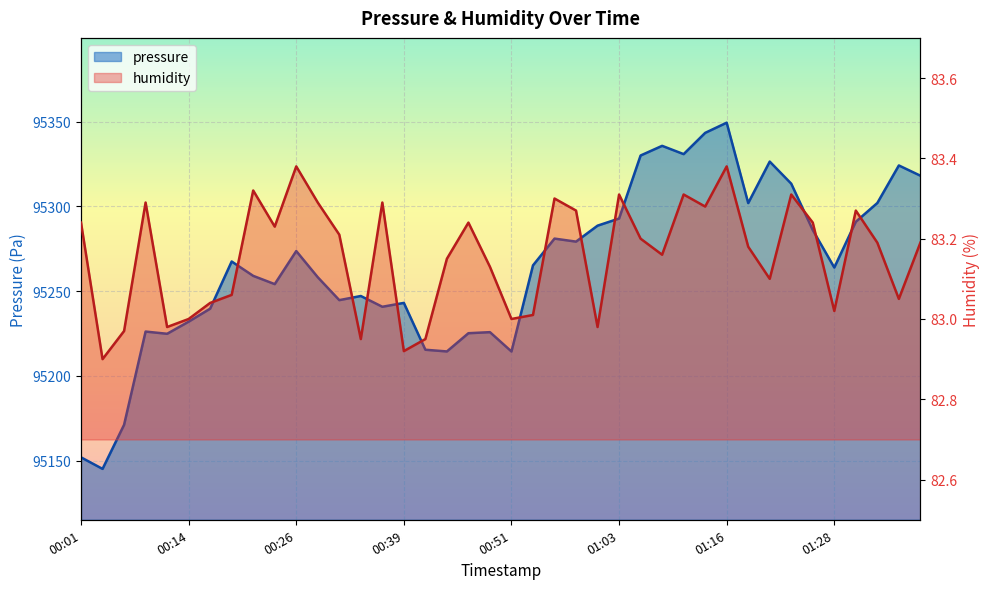

Which series changed the most between 01:13 and 01:31?

pressure